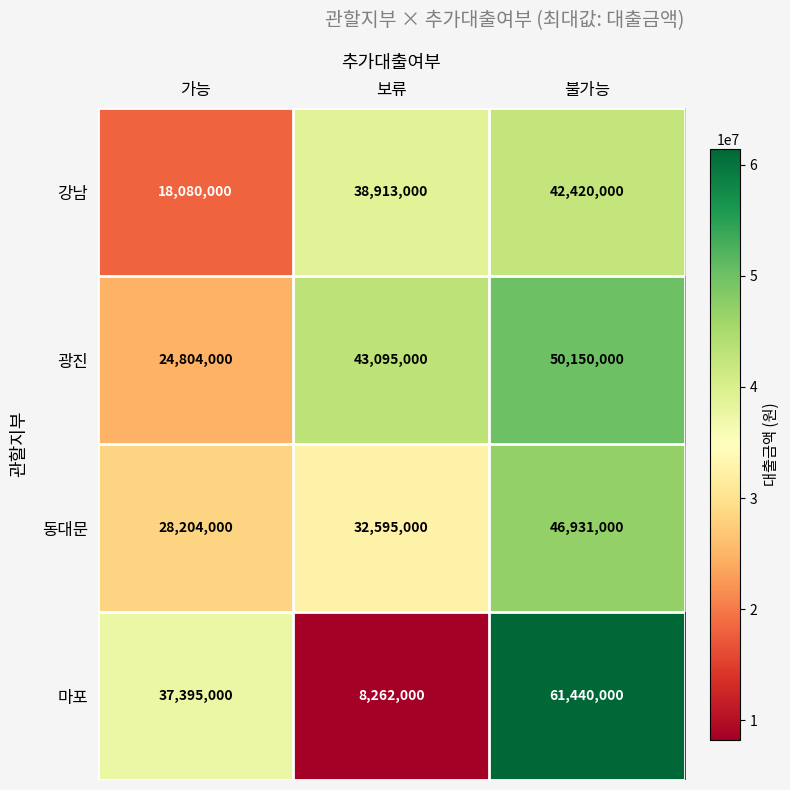

What is the difference between the maximum and minimum values in the 광진 series?

25346000